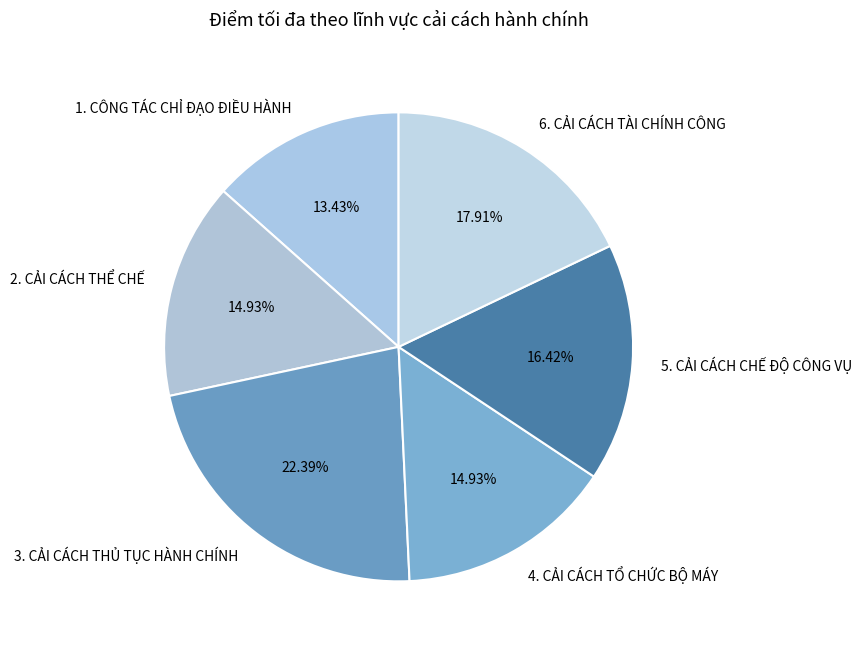

To the nearest percent, what is the combined percentage of 6. CẢI CÁCH TÀI CHÍNH CÔNG and 5. CẢI CÁCH CHẾ ĐỘ CÔNG VỤ?

34%